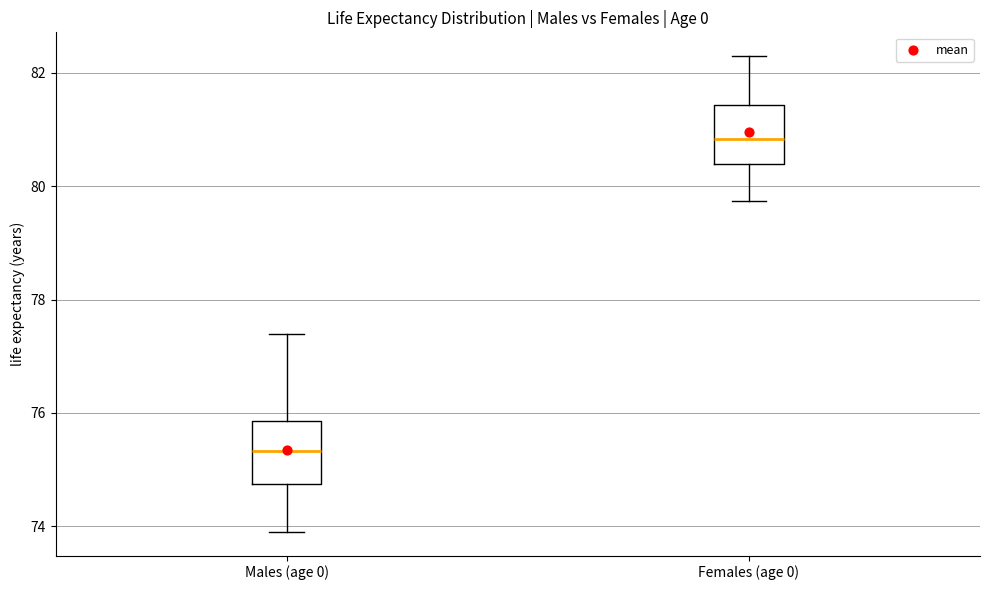

Reading left to right, read every box against the y-axis: the position of its median line, the range the box covers, and the ends of its whiskers. The values are not printed on the chart, so give them approximately, as read against the axis.

Males (age 0): median 75.4, box 74.8 to 75.8, whiskers 74.0 to 77.4
Females (age 0): median 80.8, box 80.4 to 81.4, whiskers 79.8 to 82.2